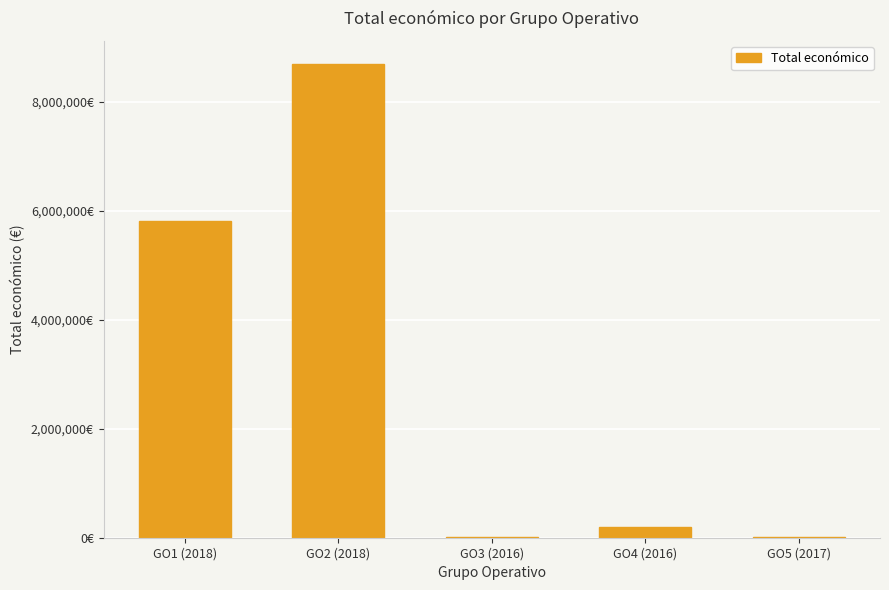

Are the bars horizontal?

No